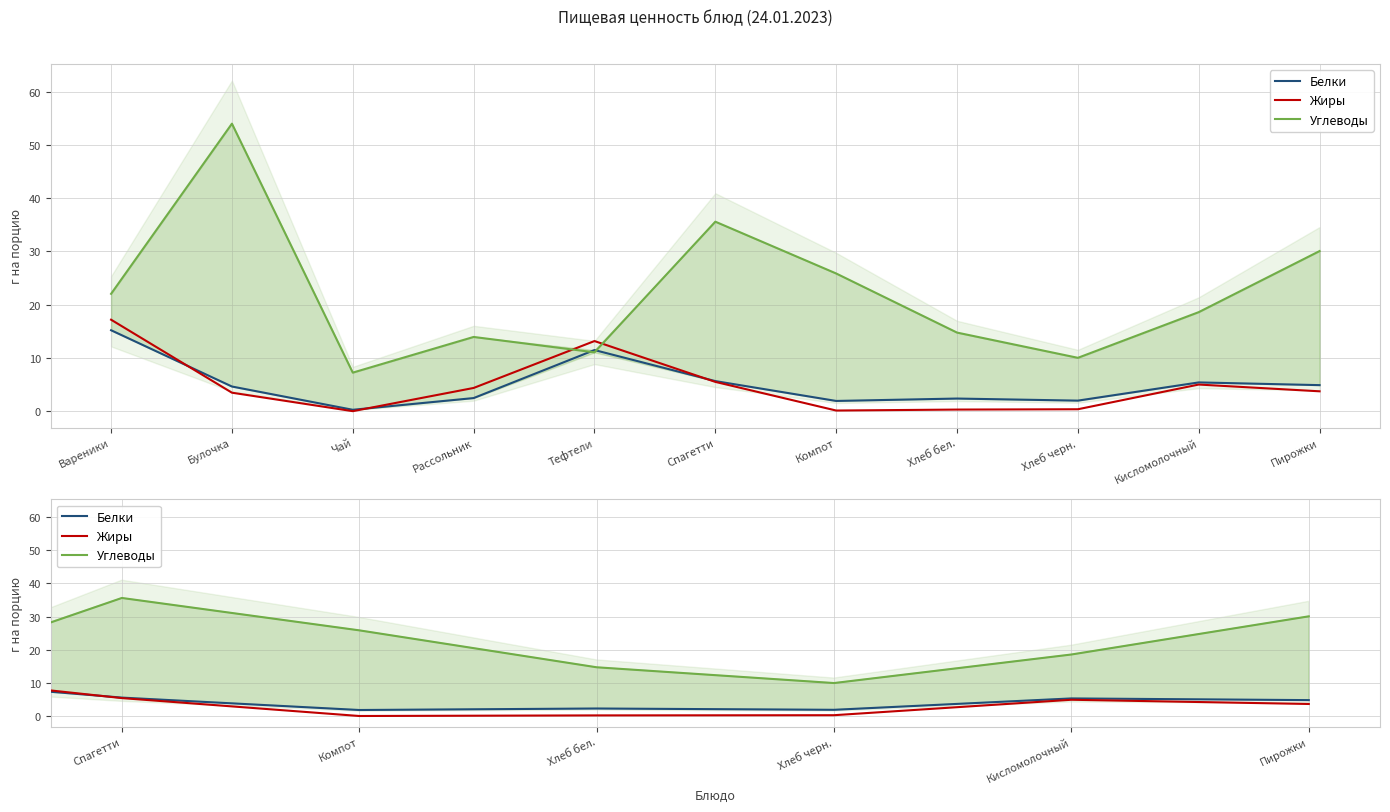

The Углеводы series shows 9.9 at Чай. True or false?

False